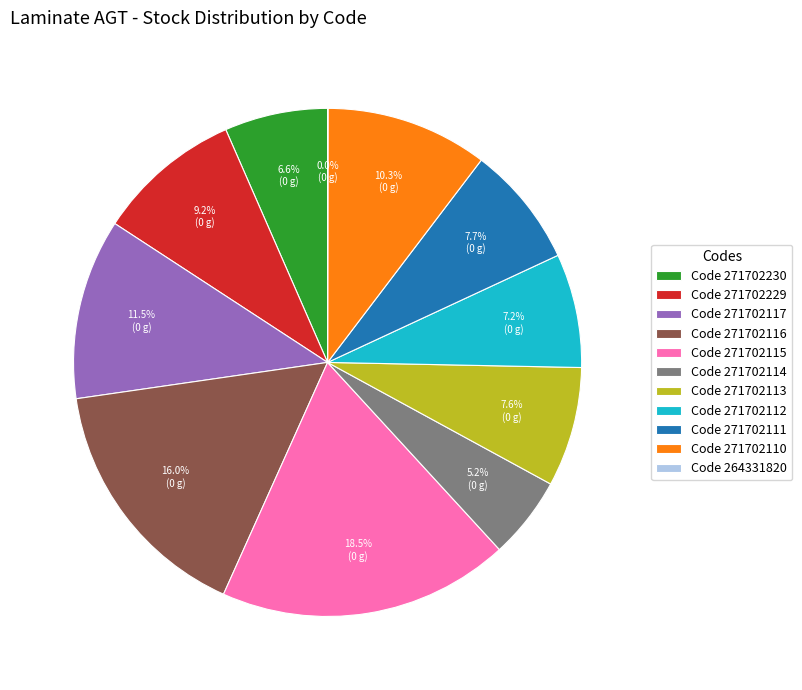

Which category has the biggest portion of the pie?

Code 271702115